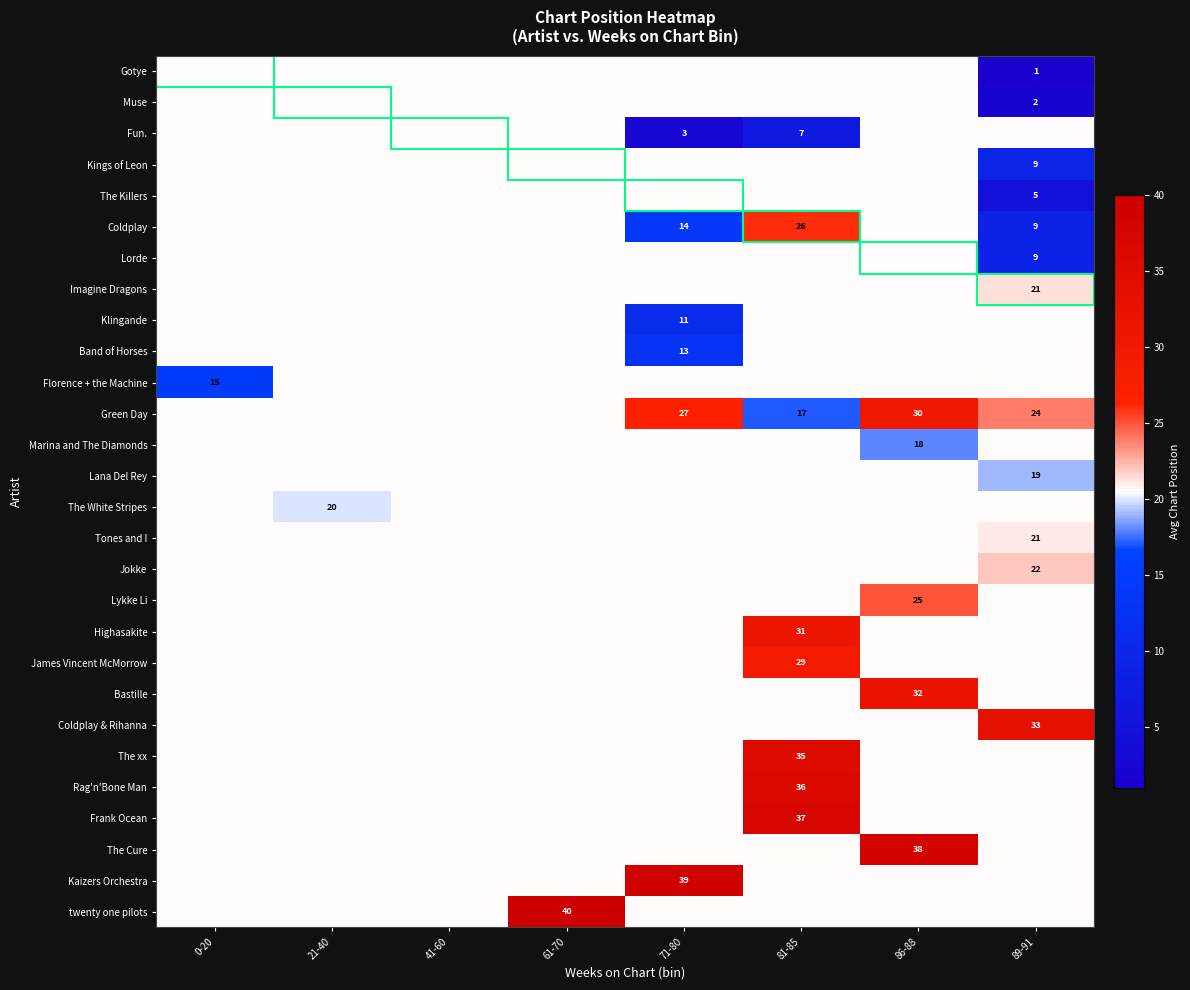

The value of Green Day at 86-88 is 30.0. True or false?

True